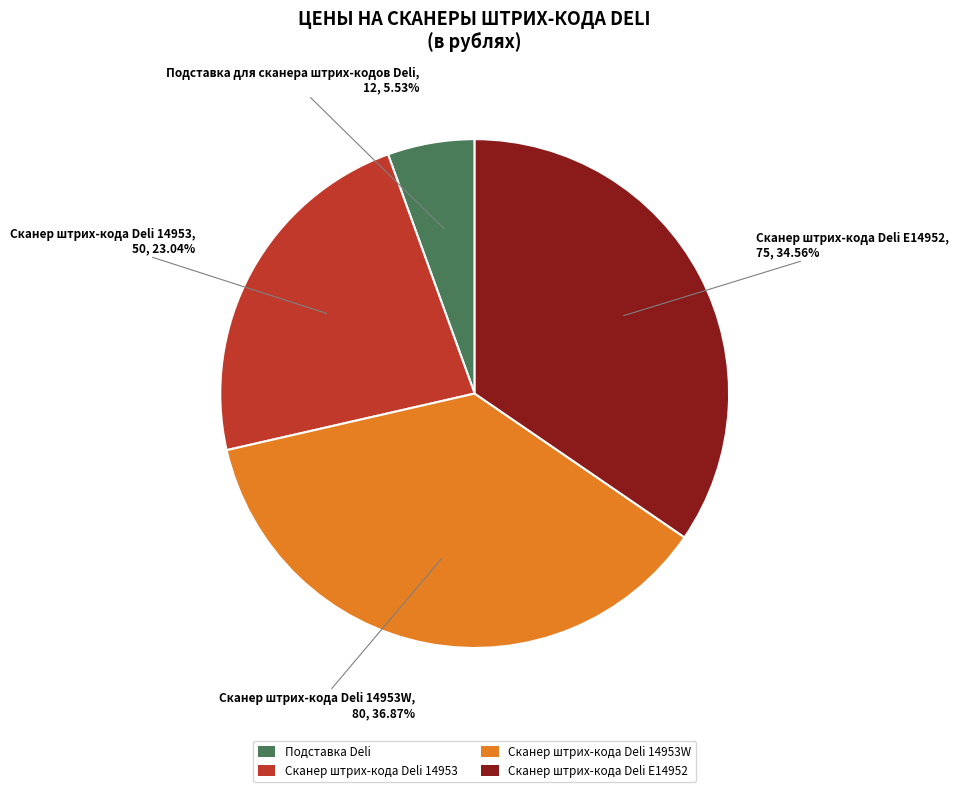

What percentage do Сканер штрих-кода Deli 14953W and Сканер штрих-кода Deli E14952 together represent?

71.4%